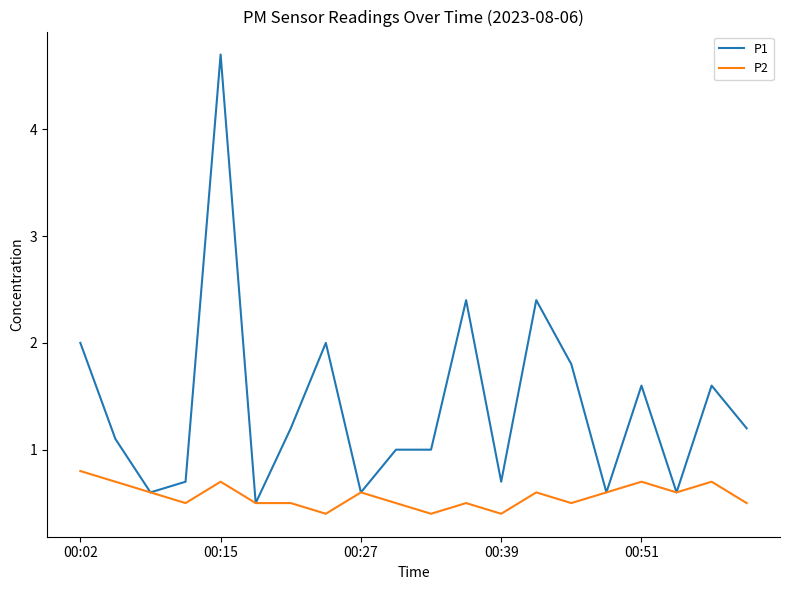

Reading right to left, extract all data points from this chart.

P1: 1.2	1.6	0.6	1.6	0.6	1.8	2.4	0.7	2.4	1.0	1.0	0.6	2.0	1.2	0.5	4.7	0.7	0.6	1.1	2.0
P2: 0.5	0.7	0.6	0.7	0.6	0.5	0.6	0.4	0.5	0.4	0.5	0.6	0.4	0.5	0.5	0.7	0.5	0.6	0.7	0.8